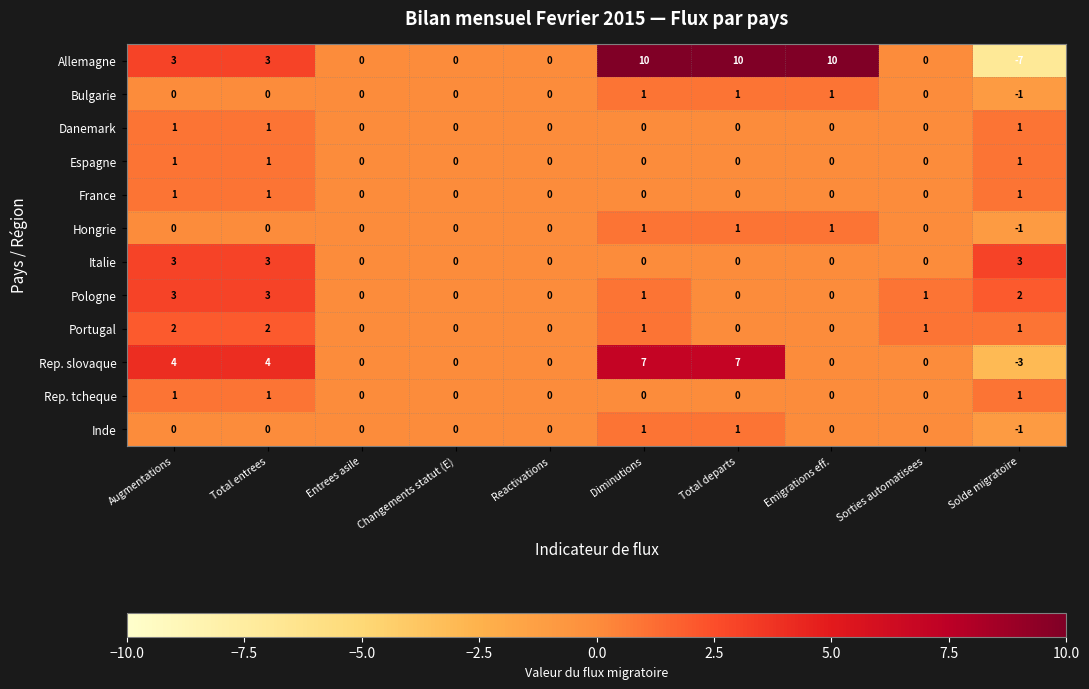

What is the sum of all Espagne values?

3